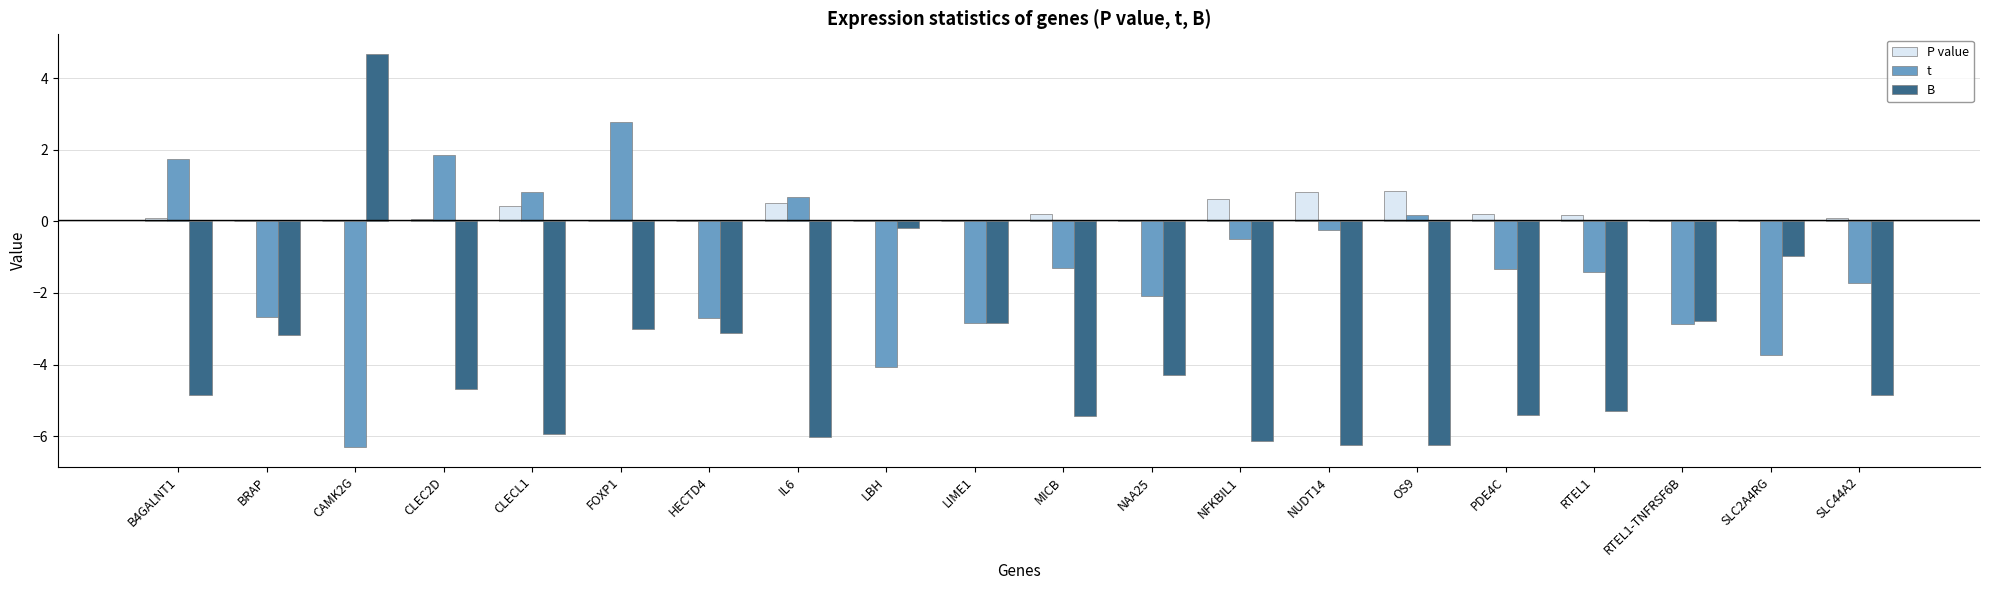

At which category is the sum across all series the highest?

FOXP1